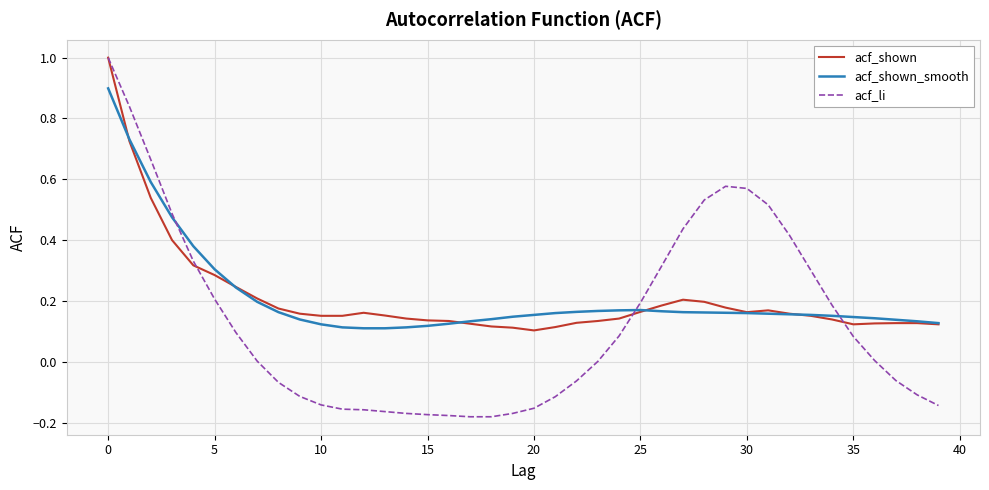

How many lines are shown in the chart?

3